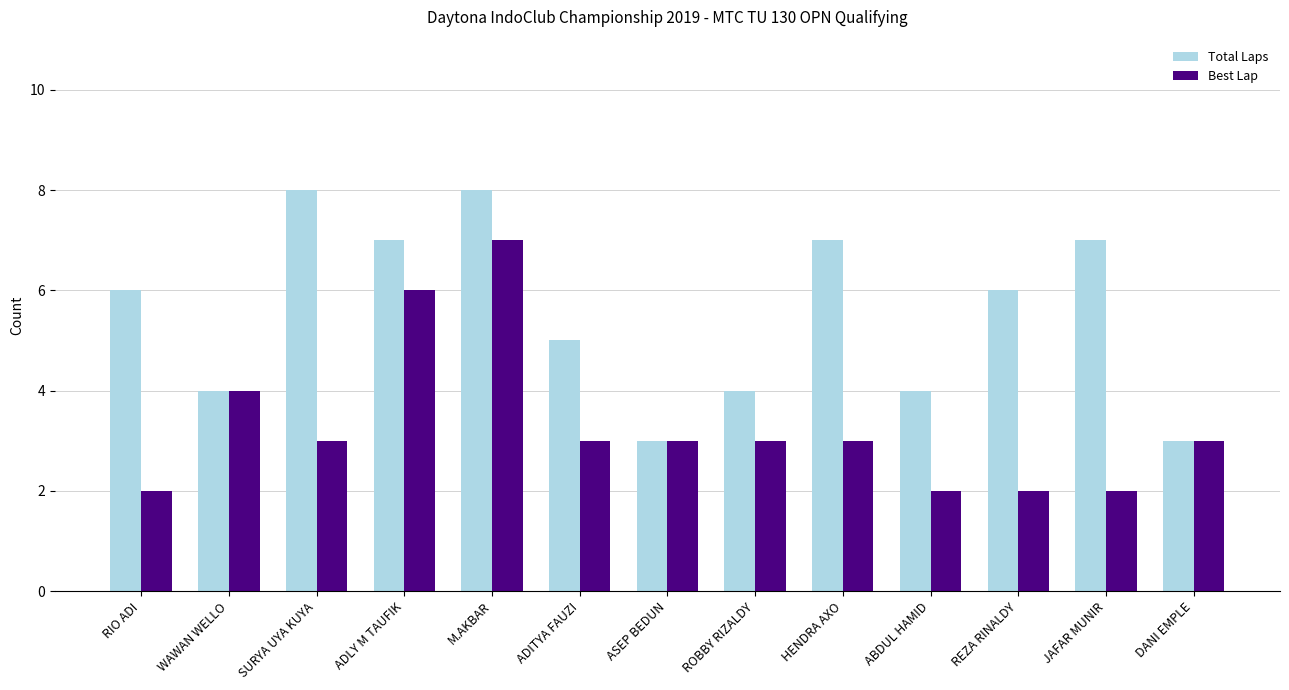

The Best Lap series shows 11 at M.AKBAR. True or false?

False